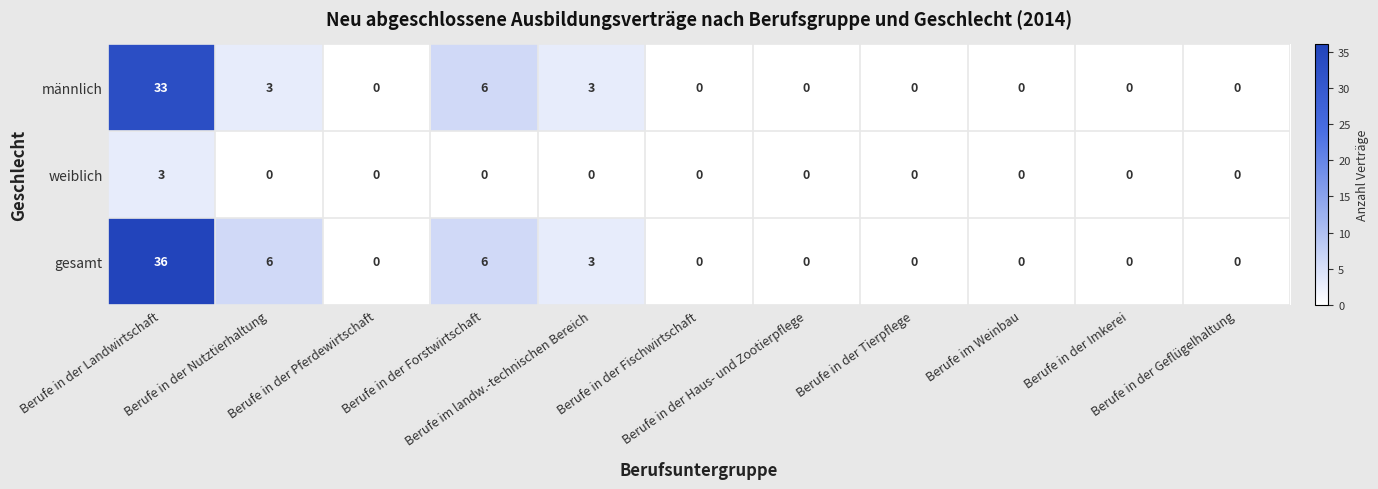

Which series has the widest spread of values?

gesamt